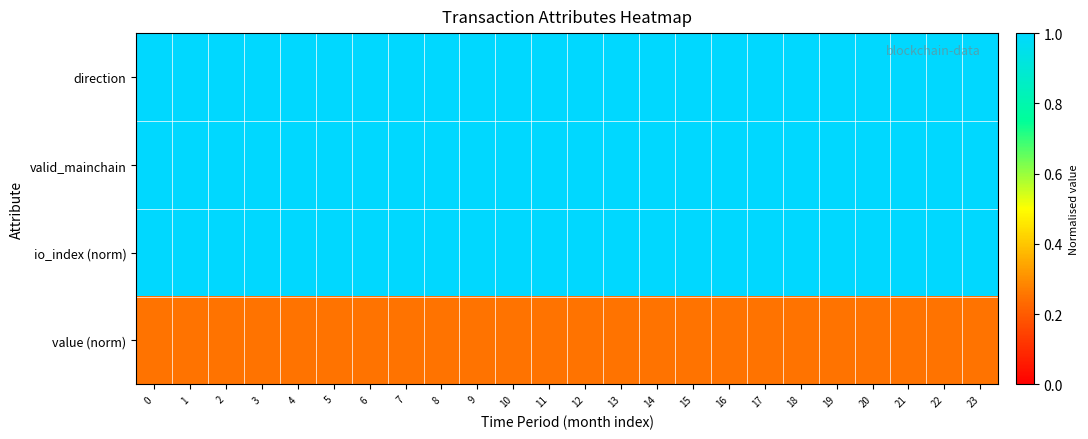

Between 2 and 16, which series saw the biggest shift?

direction